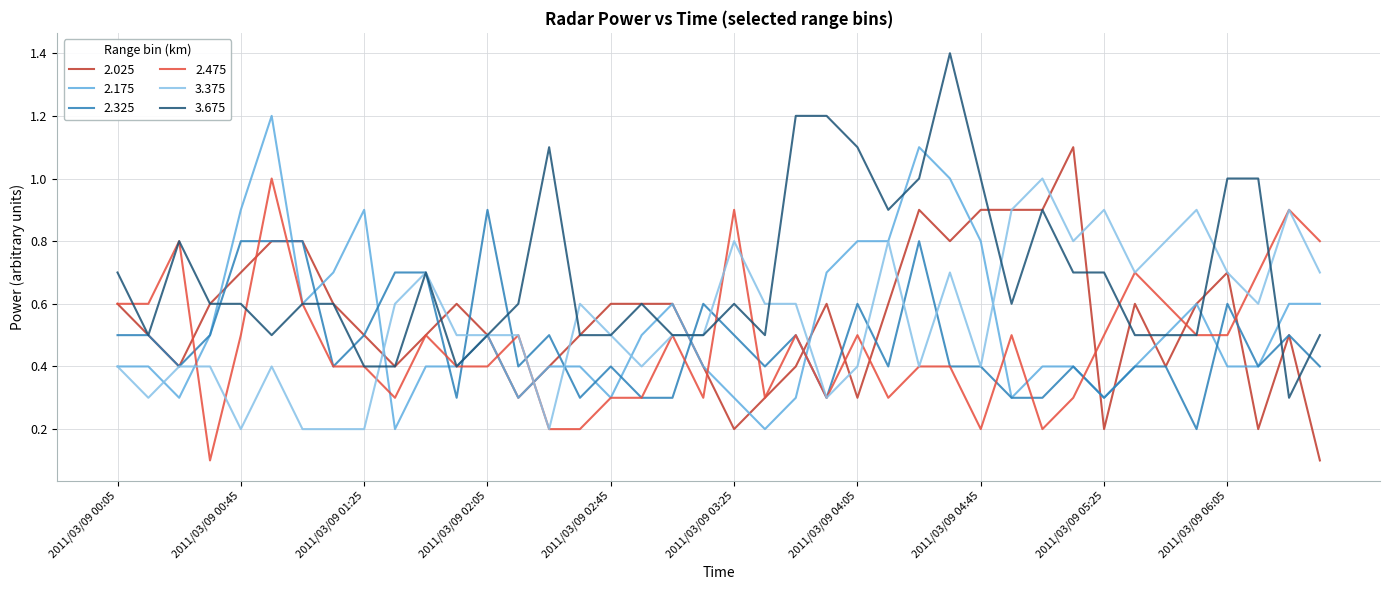

What is the maximum value shown in the chart?

1.4